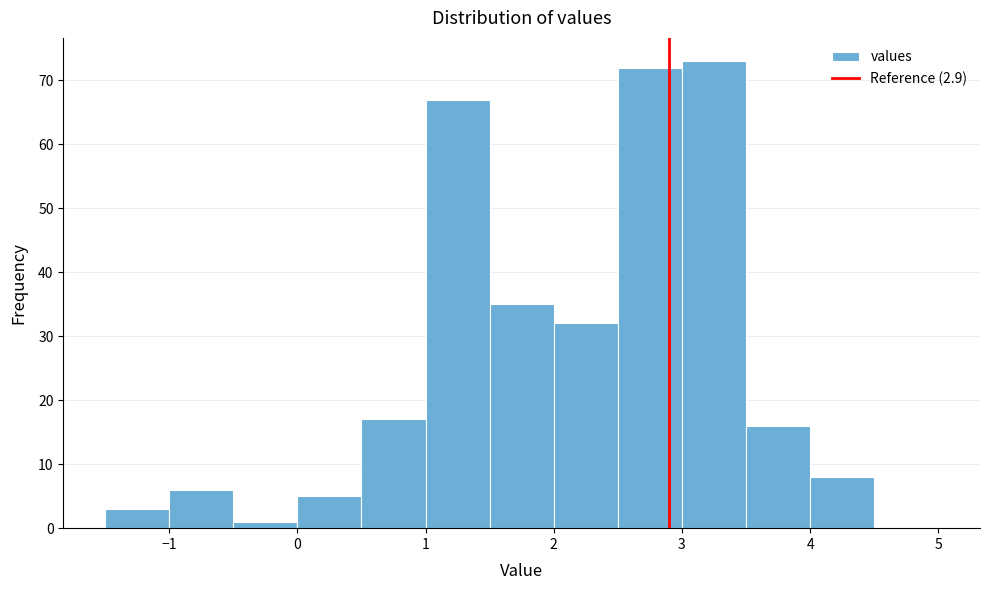

Over which range of the x-axis is the bar tallest?

3.0 to 3.5